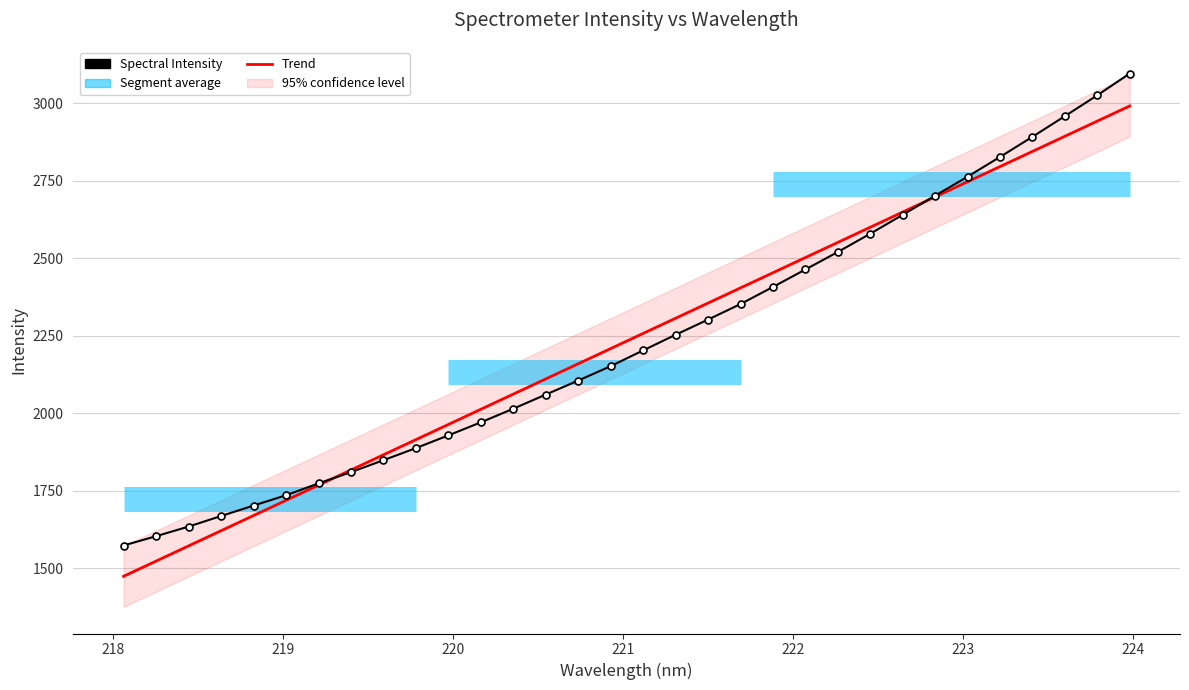

What is the sum of all values?

71444.0